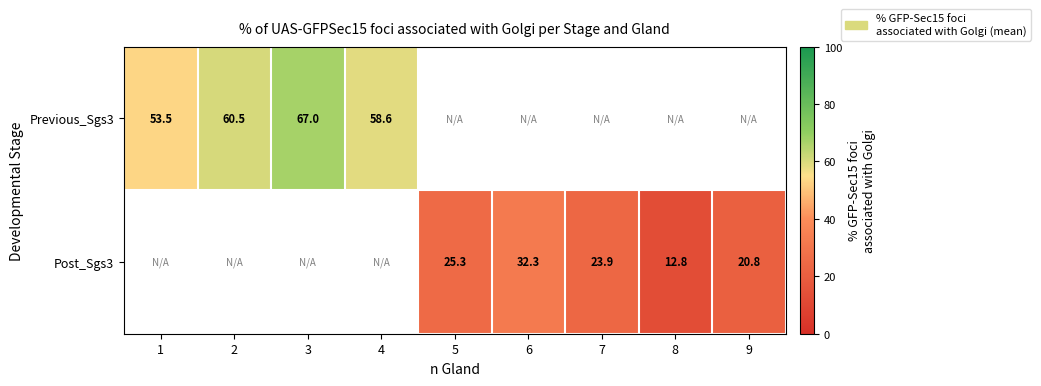

Is the value of Post_Sgs3 at 6 greater than the value of Previous_Sgs3 at 3?

No